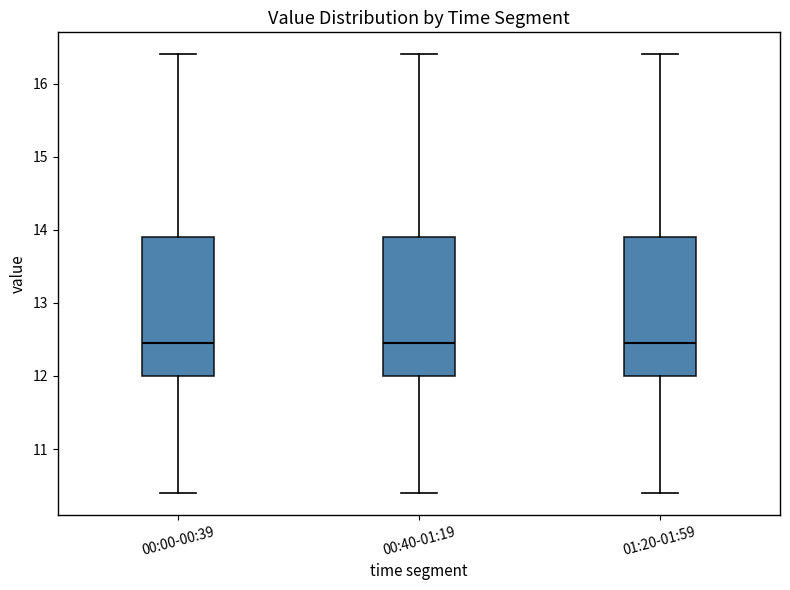

Reading left to right, read every box against the y-axis: the position of its median line, the range the box covers, and the ends of its whiskers. The values are not printed on the chart, so give them approximately, as read against the axis.

00:00-00:39: median 12.5, box 12.0 to 13.9, whiskers 10.4 to 16.4
00:40-01:19: median 12.5, box 12.0 to 13.9, whiskers 10.4 to 16.4
01:20-01:59: median 12.5, box 12.0 to 13.9, whiskers 10.4 to 16.4